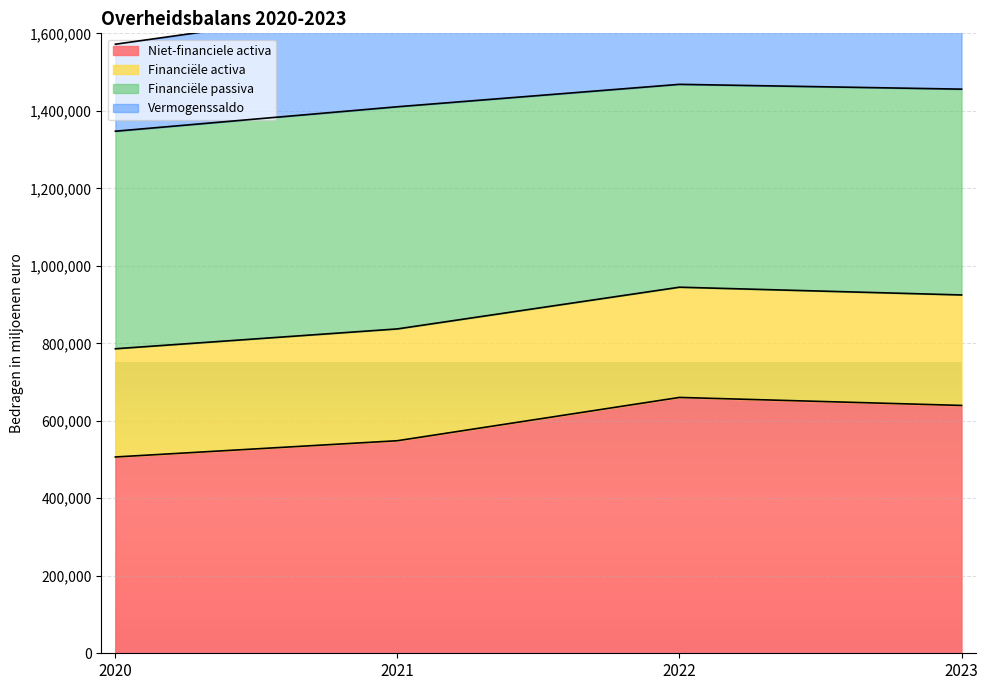

The Niet-financiele activa series shows 283850 at 2023. True or false?

False